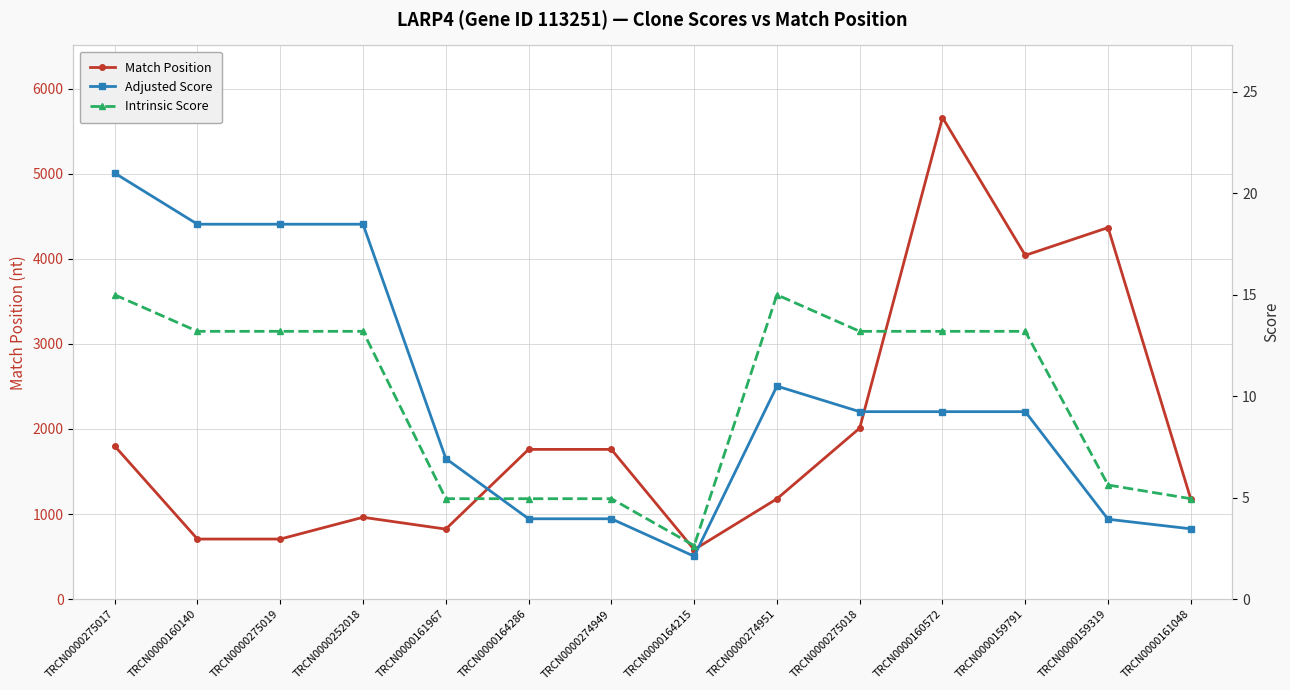

Which series has the largest total across all categories?

Match Position